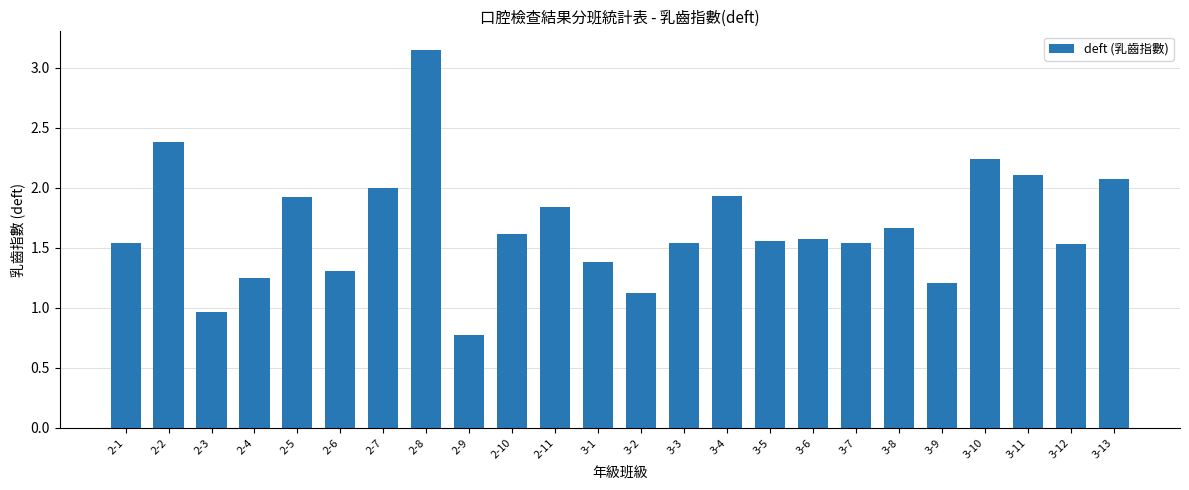

Count the number of data series in this chart.

1